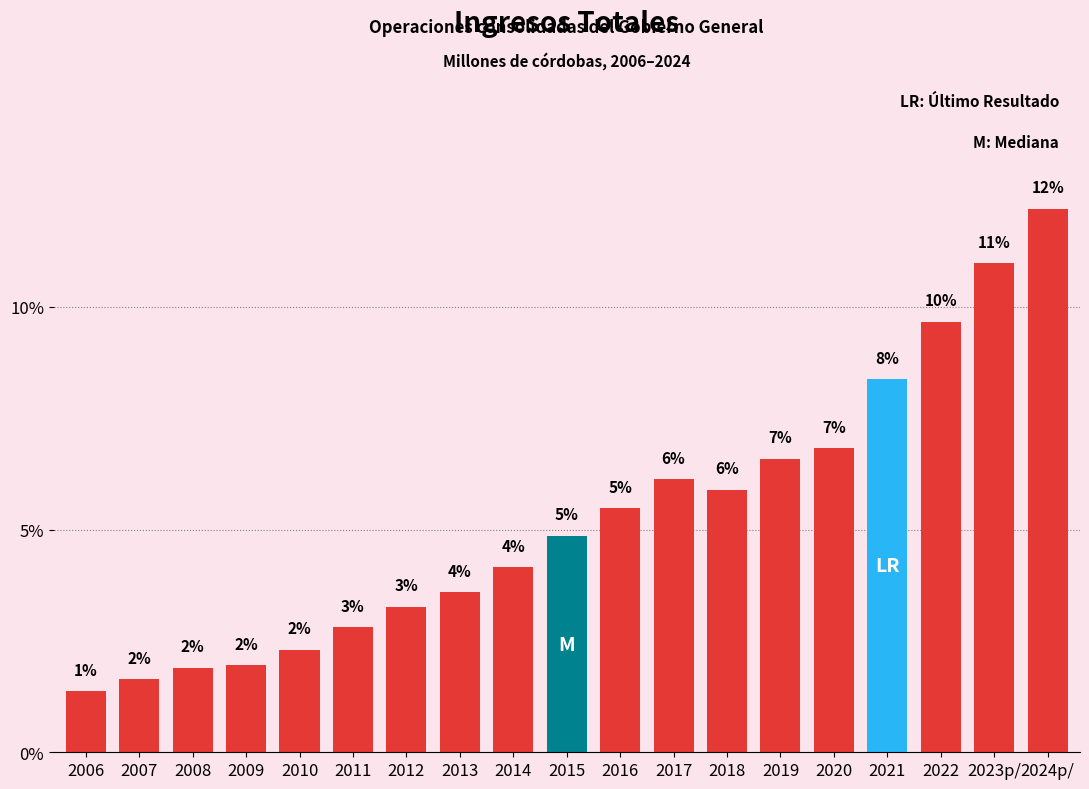

Are the bars horizontal?

No